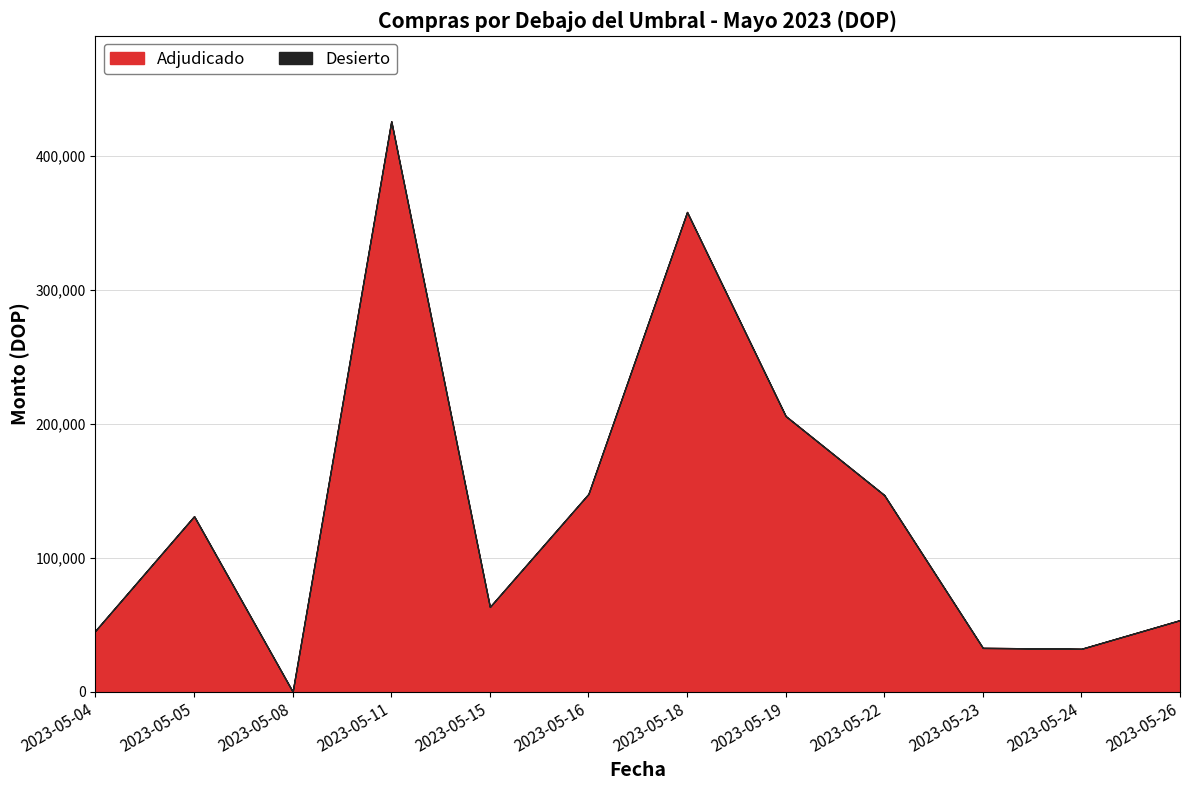

True or false: Adjudicado and Desierto intersect in this chart.

False